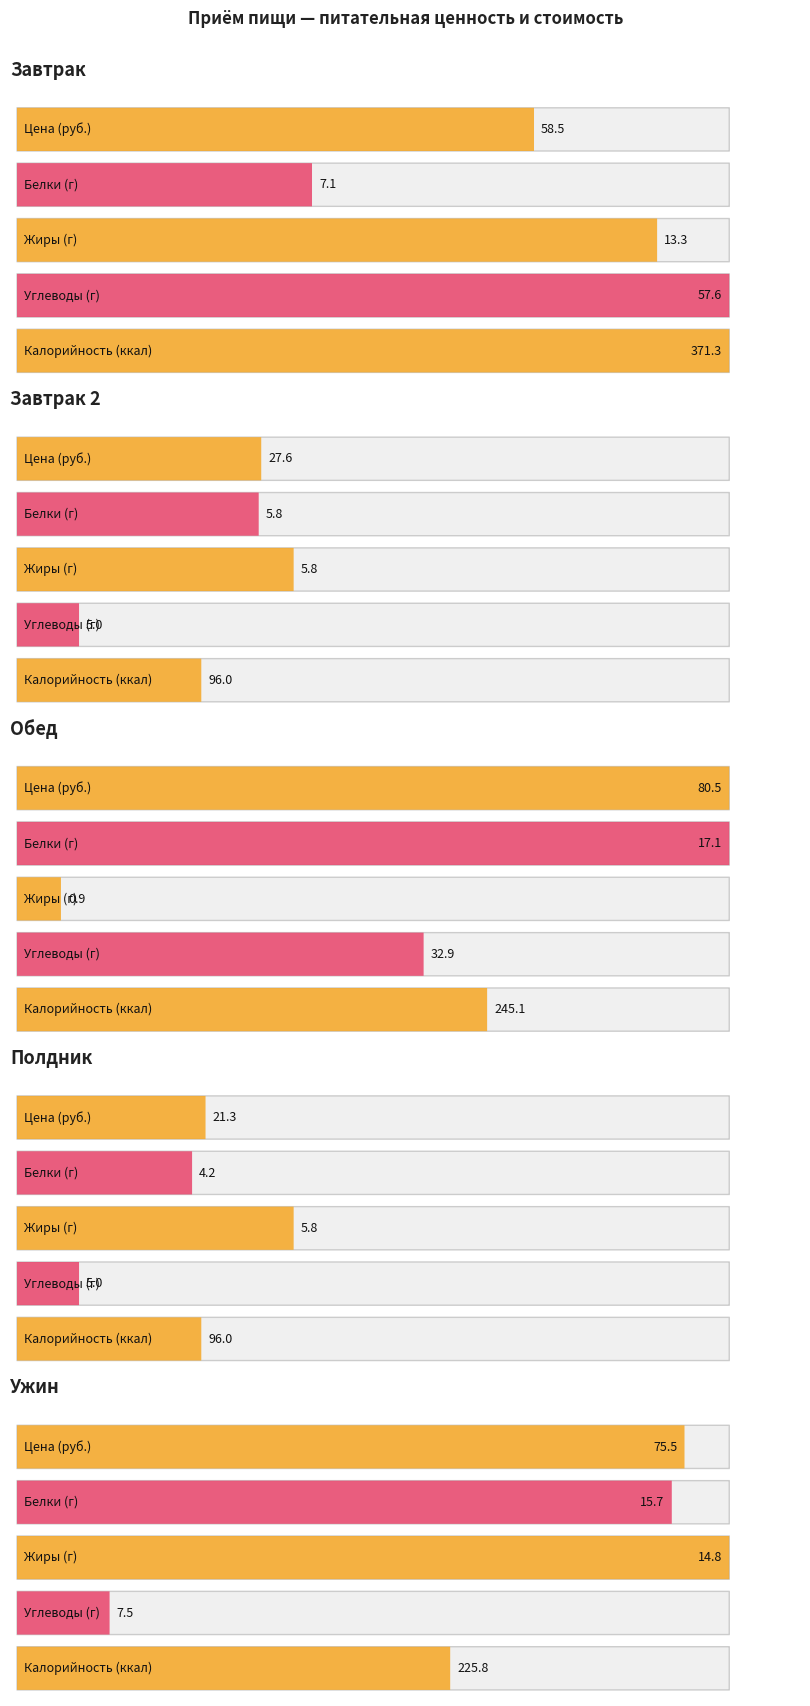

Read the Углеводы value at Обед.

32.9